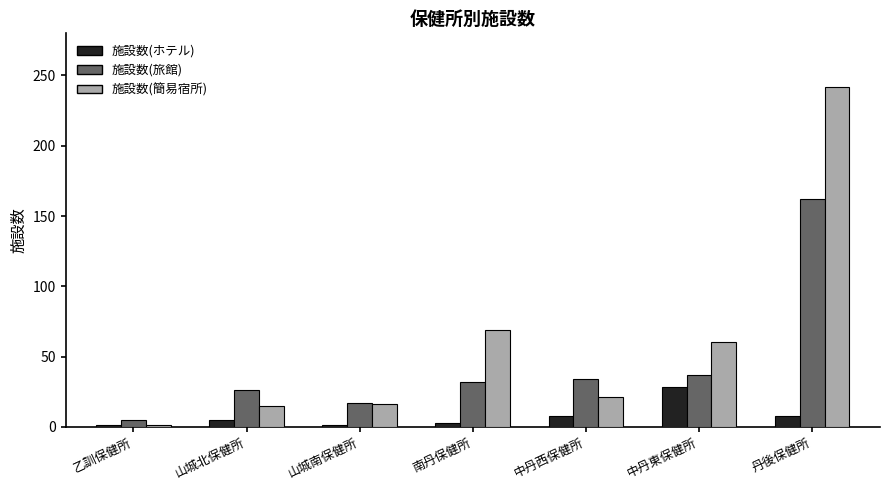

Is it true that 施設数(旅館) equals 38 at 山城北保健所?

False